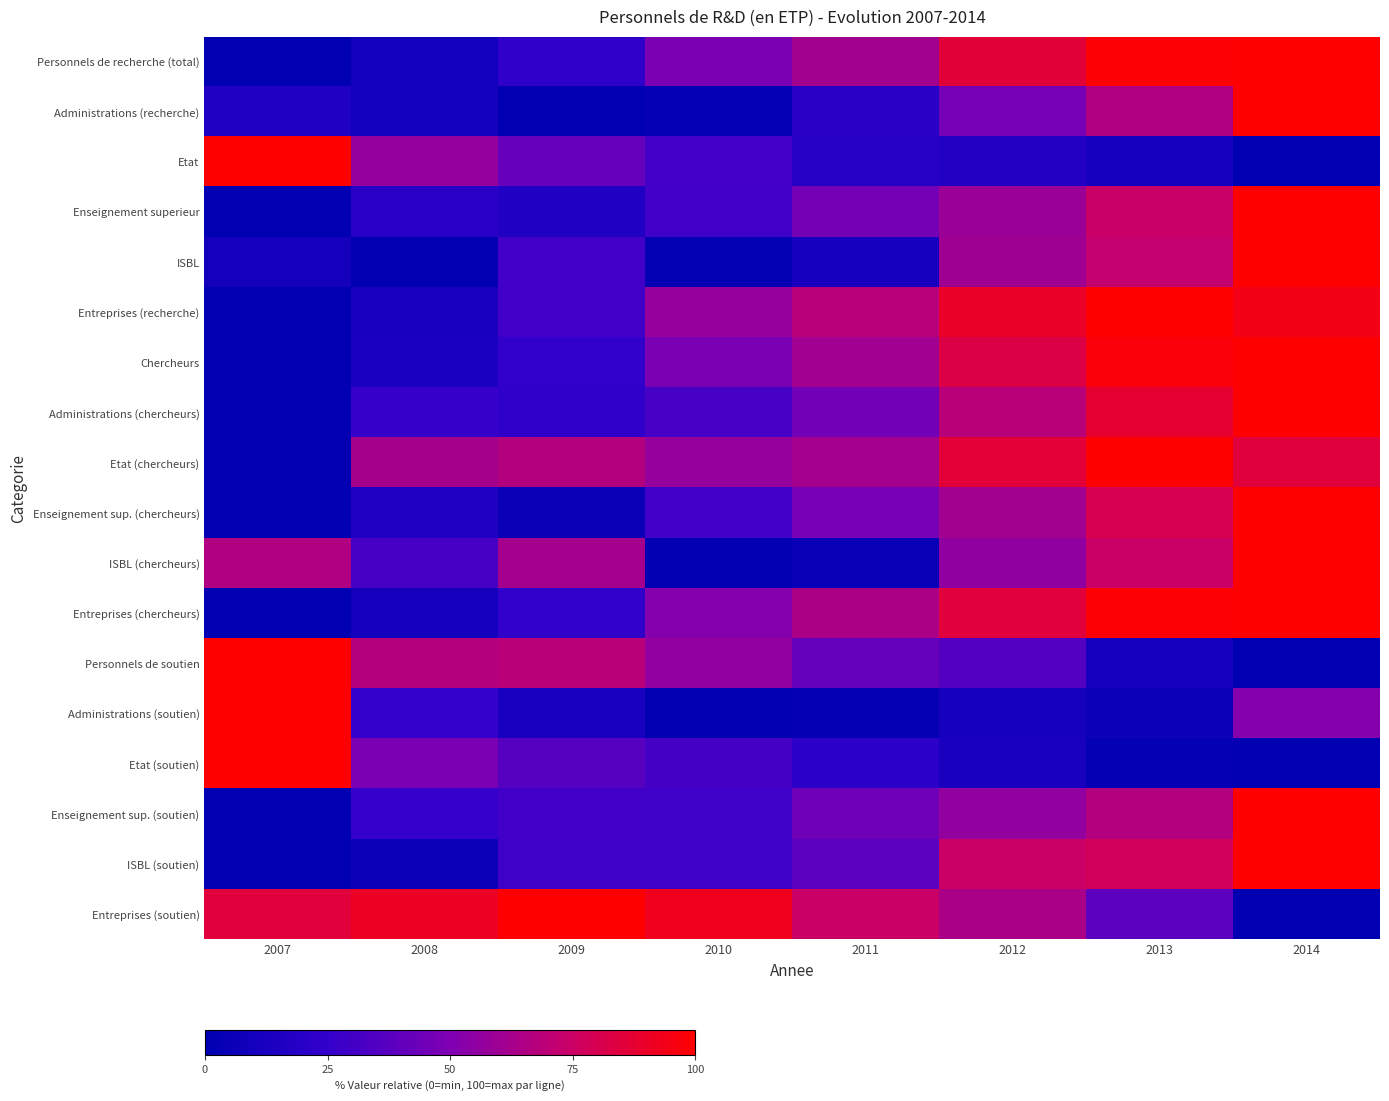

List the series in order of their peak value, lowest first.

ISBL (chercheurs), ISBL (soutien), ISBL, Etat (chercheurs), Administrations (soutien), Enseignement sup. (soutien), Etat, Enseignement sup. (chercheurs), Entreprises (soutien), Personnels de soutien, Administrations (recherche), Etat (soutien), Administrations (chercheurs), Enseignement superieur, Entreprises (recherche), Entreprises (chercheurs), Personnels de recherche (total), Chercheurs